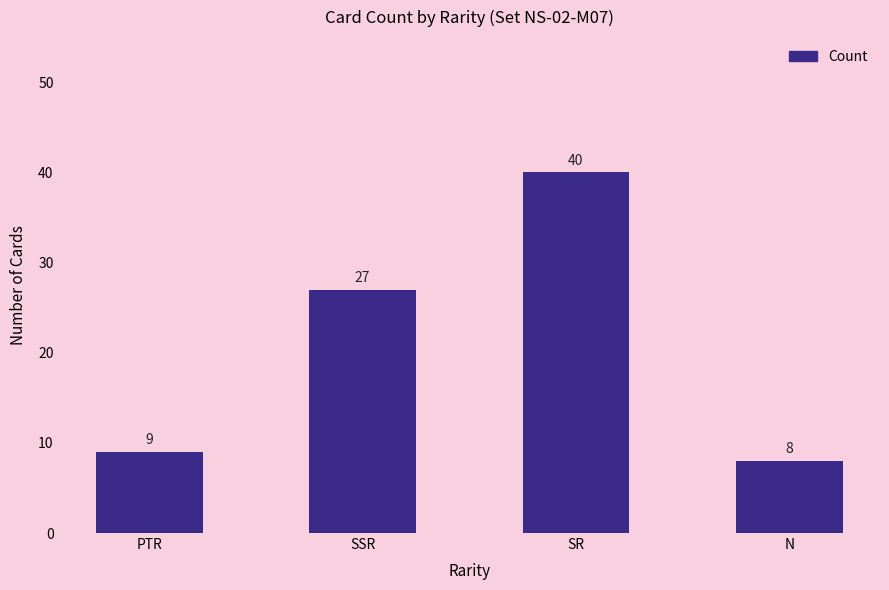

What is the label of the 2nd bar from the right?

SR